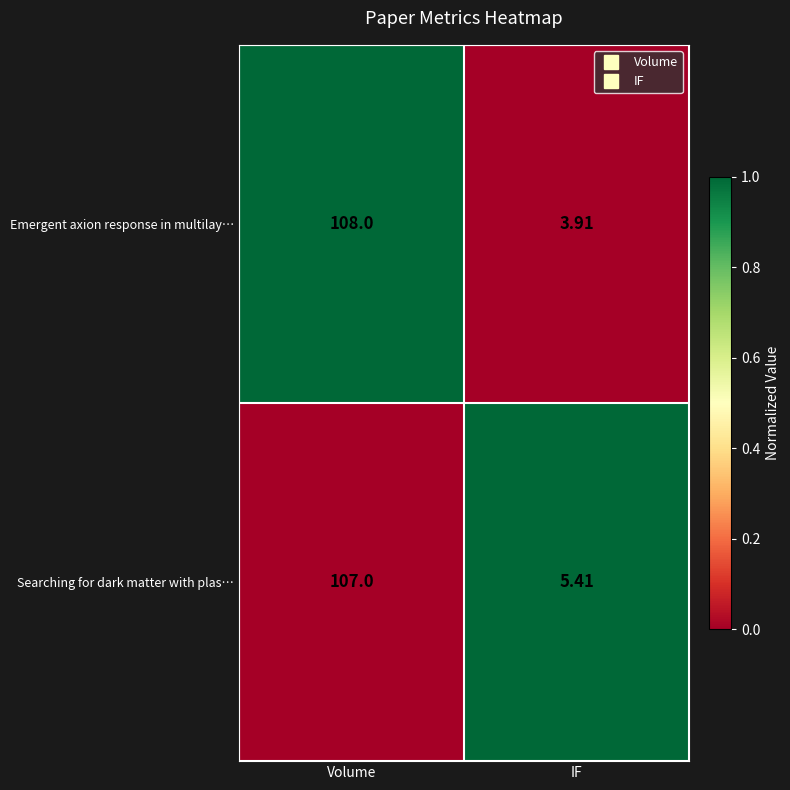

At which category is the sum across all series the highest?

Volume